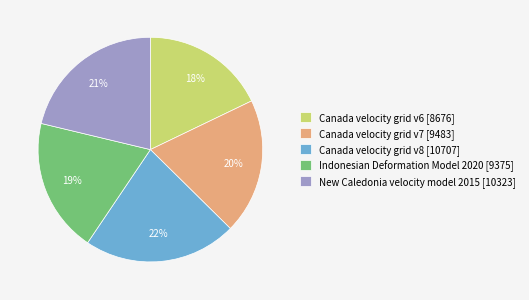

Which has a higher value, Canada velocity grid v8 or Canada velocity grid v7?

Canada velocity grid v8